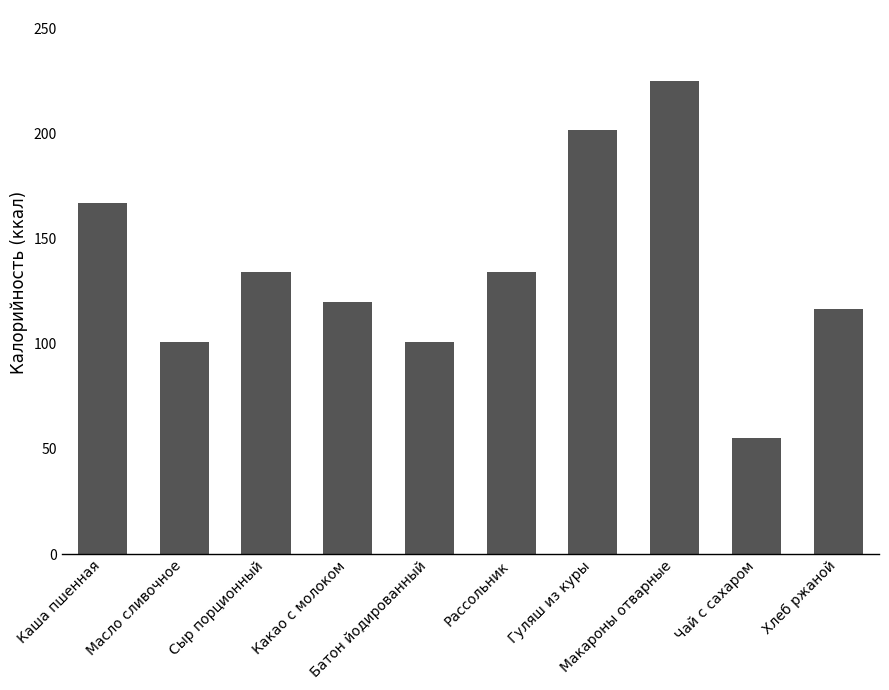

Reading left to right, what are all the values shown in this chart?

Каша пшенная=167.0	Масло сливочное=101.0	Сыр порционный=134.0	Какао с молоком=120.0	Батон йодированный=101.0	Рассольник=134.0	Гуляш из куры=201.6	Макароны отварные=225.0	Чай с сахаром=55.0	Хлеб ржаной=116.6